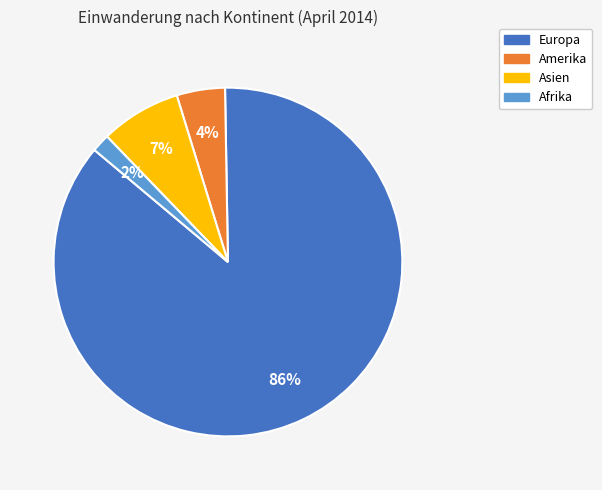

To the nearest percent, what is the average slice percentage?

25%